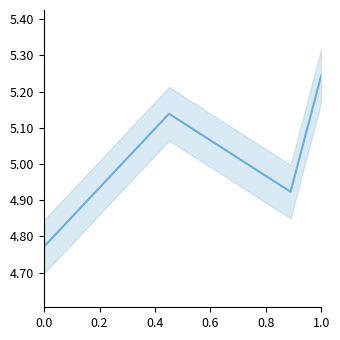

Is it true that the value at 0.4 is 16275?

False